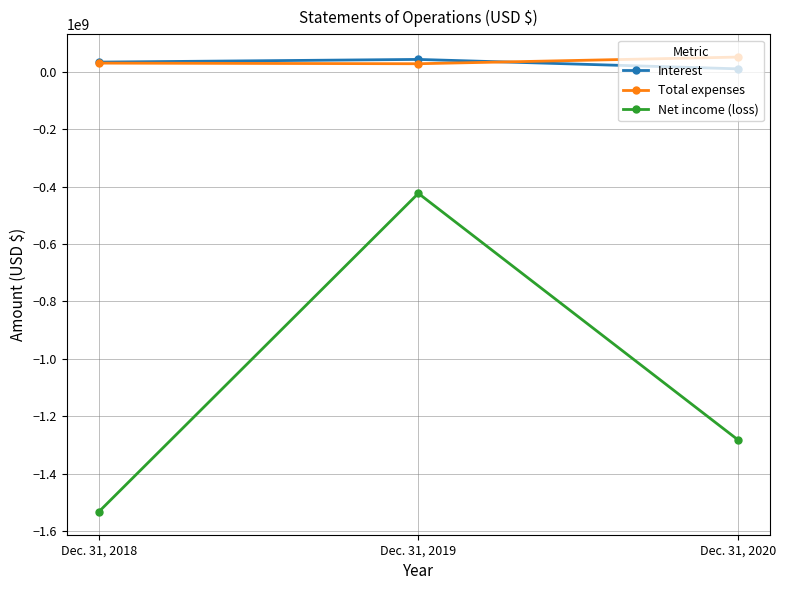

At which category is the sum across all series the highest?

Dec. 31, 2019